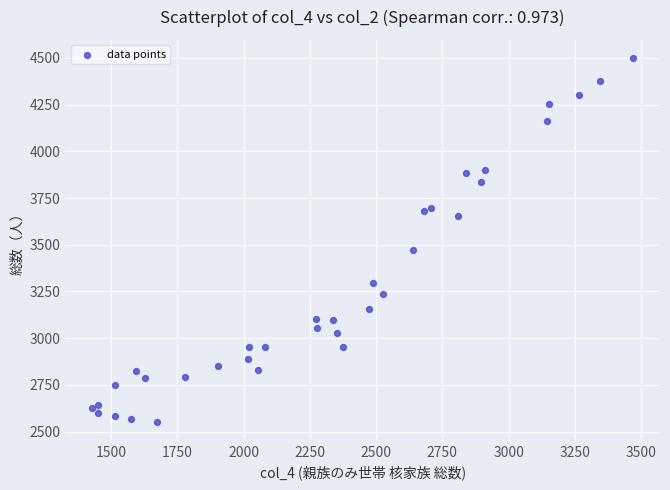

What Y value in the scatter plot is closest to 3524?

3471